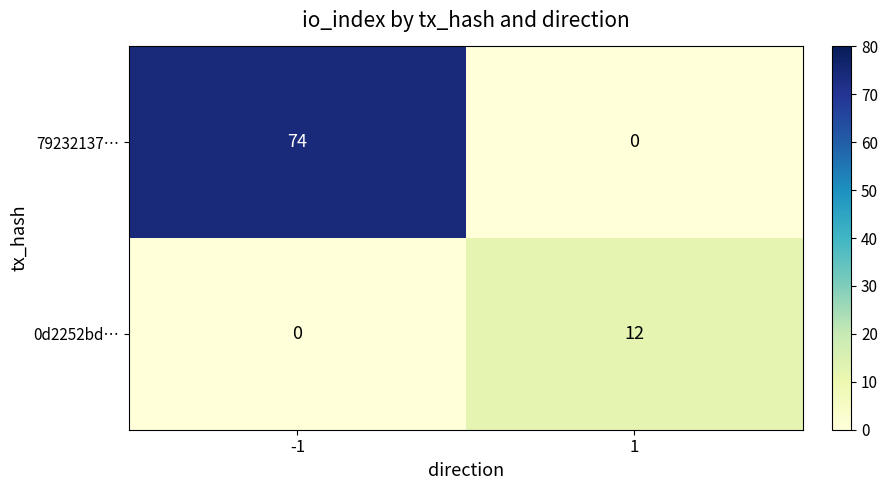

How many data points in 79232137… are less than 74?

1